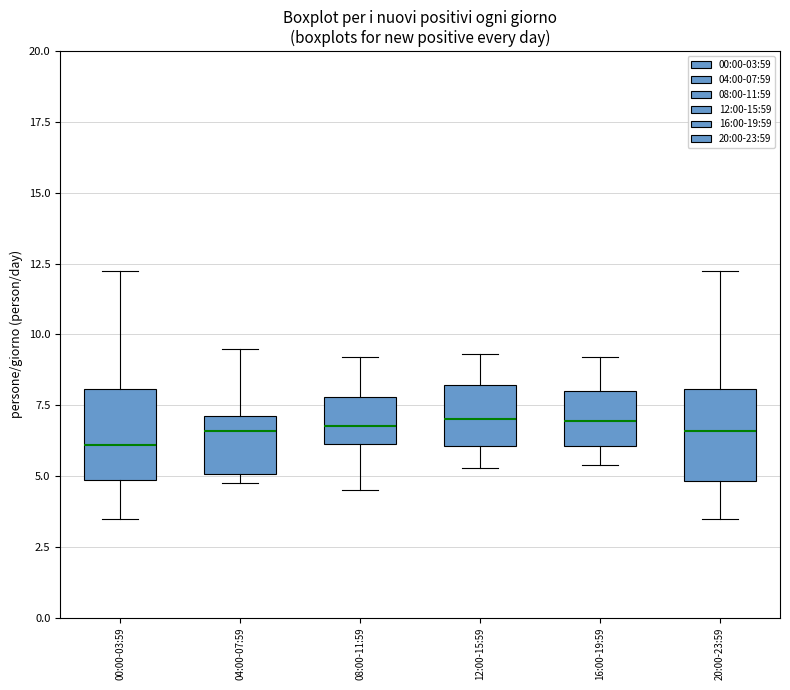

Where does the upper whisker of the box for 16:00-19:59 end on the y-axis? The values are not printed on the chart, so give them approximately, as read against the axis.

9.0